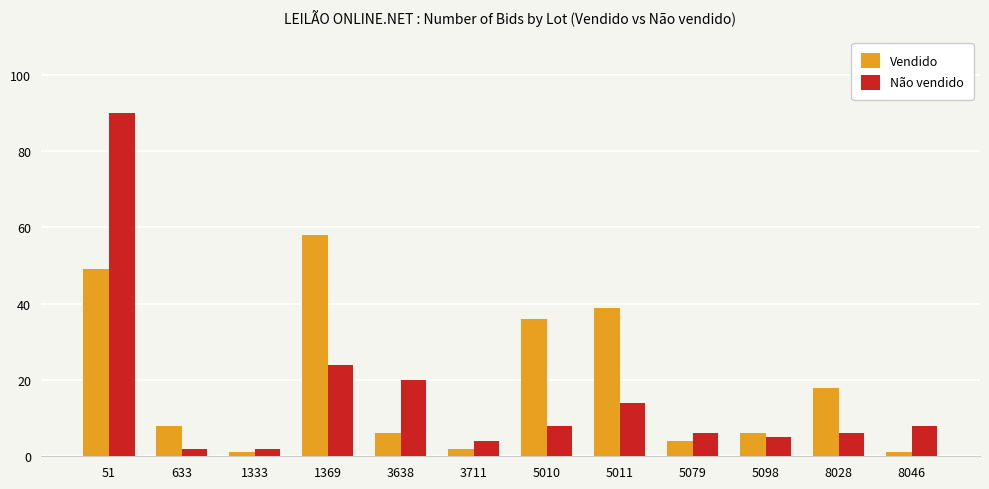

Rank the series at 51 from highest to lowest value.

Não vendido, Vendido